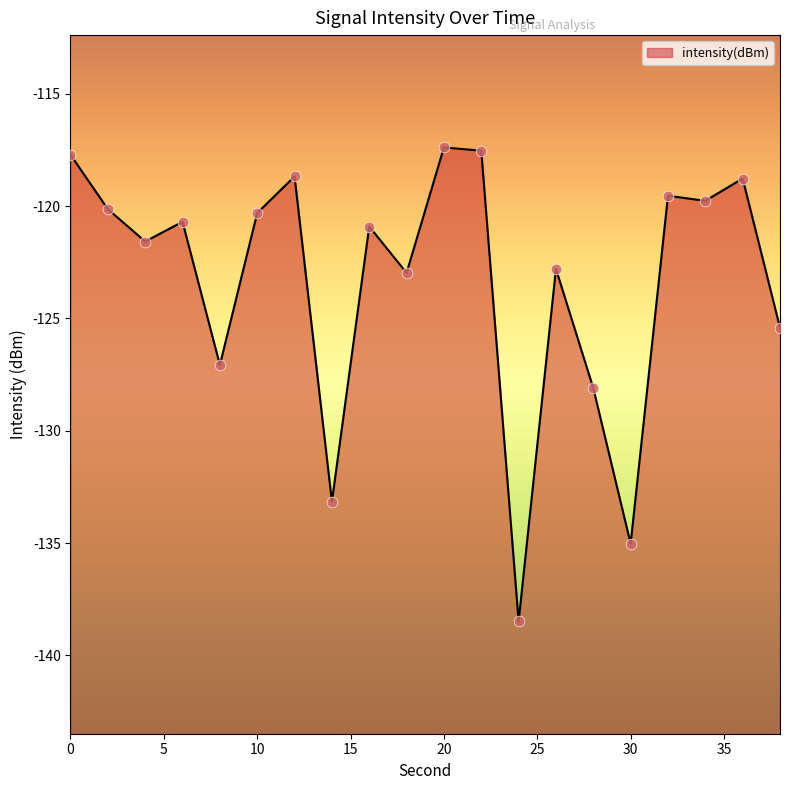

Between 30 and 2, which is larger?

2